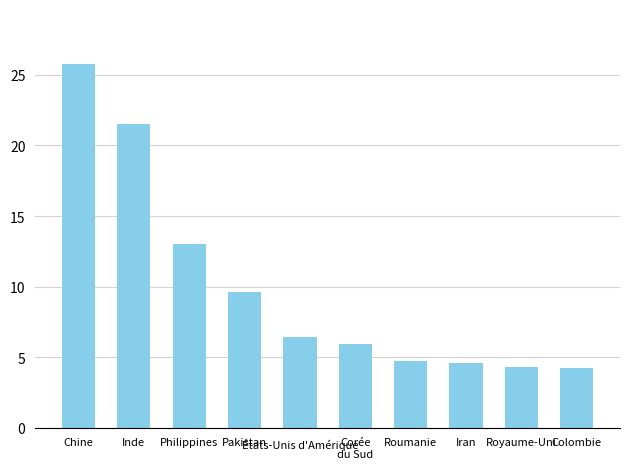

True or false: the data shows 9.6 at Pakistan.

True